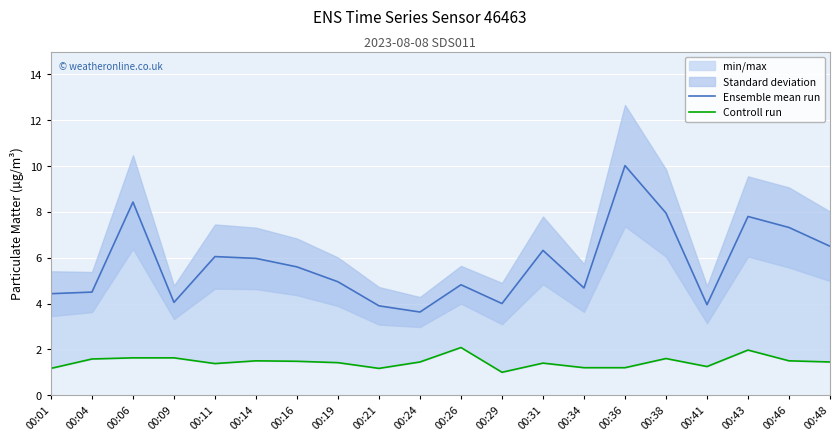

In Ensemble mean run, how many points are lower than both neighbors (excluding endpoints)?

5